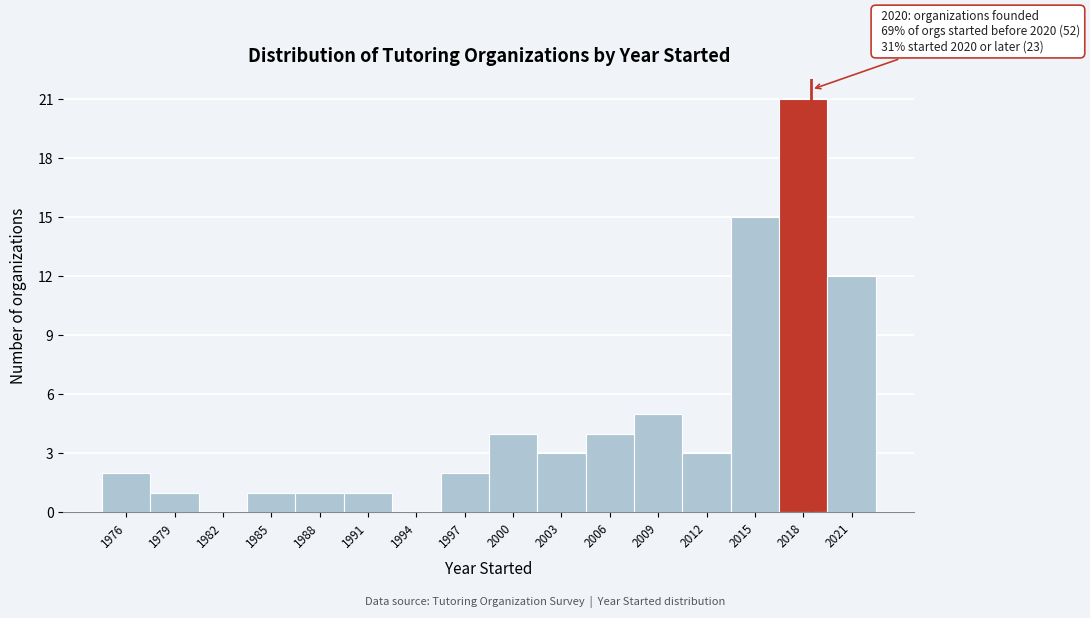

Reading left to right, extract all data points from this chart.

1976=2	1979=1	1982=0	1985=1	1988=1	1991=1	1994=0	1997=2	2000=4	2003=3	2006=4	2009=5	2012=3	2015=15	2018=21	2021=12